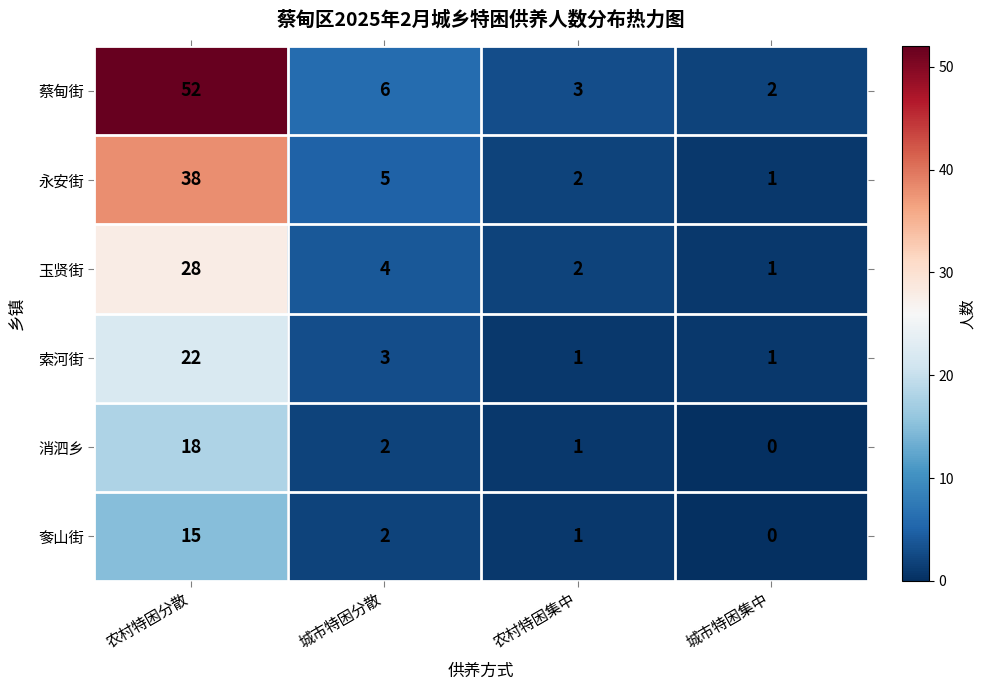

Which series has the largest range (max minus min)?

蔡甸街